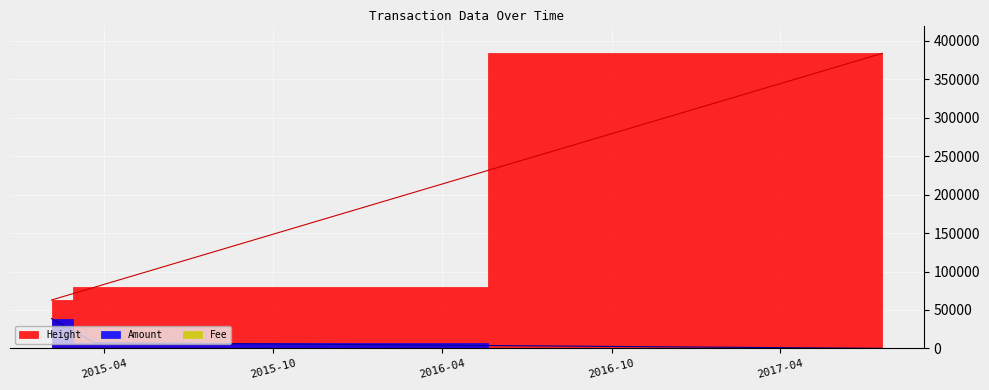

What is the sum of the Amount values at 2015-03-21 20:24:51 and 2017-07-20 17:11:14?

7446